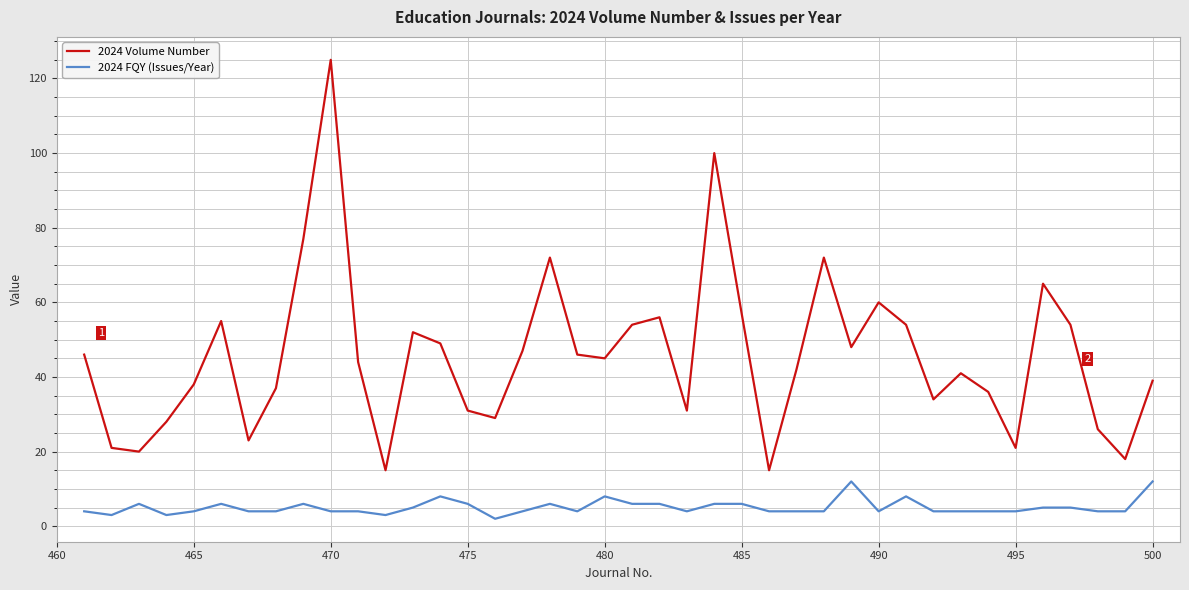

Count the number of categories in the chart.

40